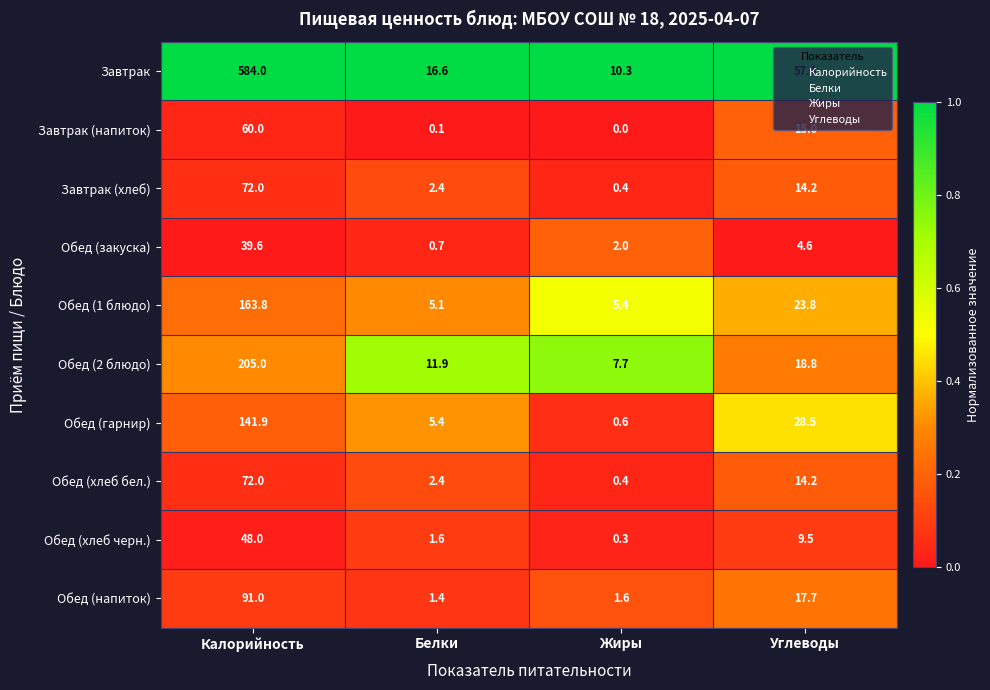

Which series has the widest spread of values?

Завтрак